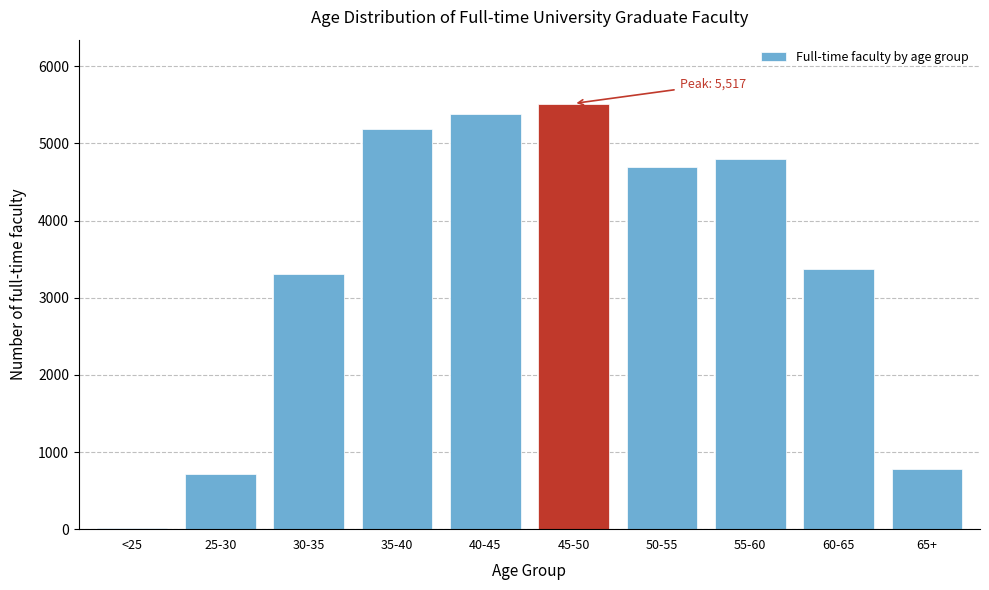

Reading left to right, extract all data points from this chart.

<25=15	25-30=719	30-35=3313	35-40=5193	40-45=5379	45-50=5517	50-55=4689	55-60=4795	60-65=3377	65+=780